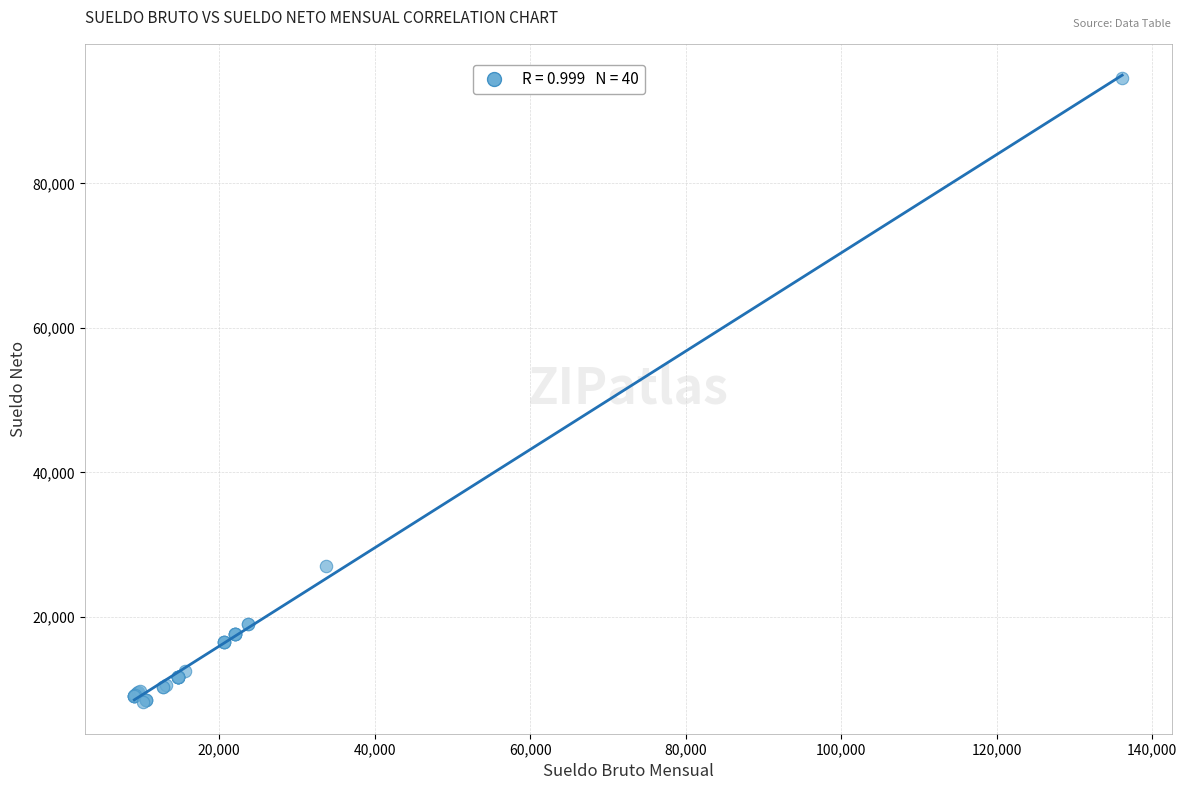

What Y value in the scatter plot is closest to 51393?

27022.4